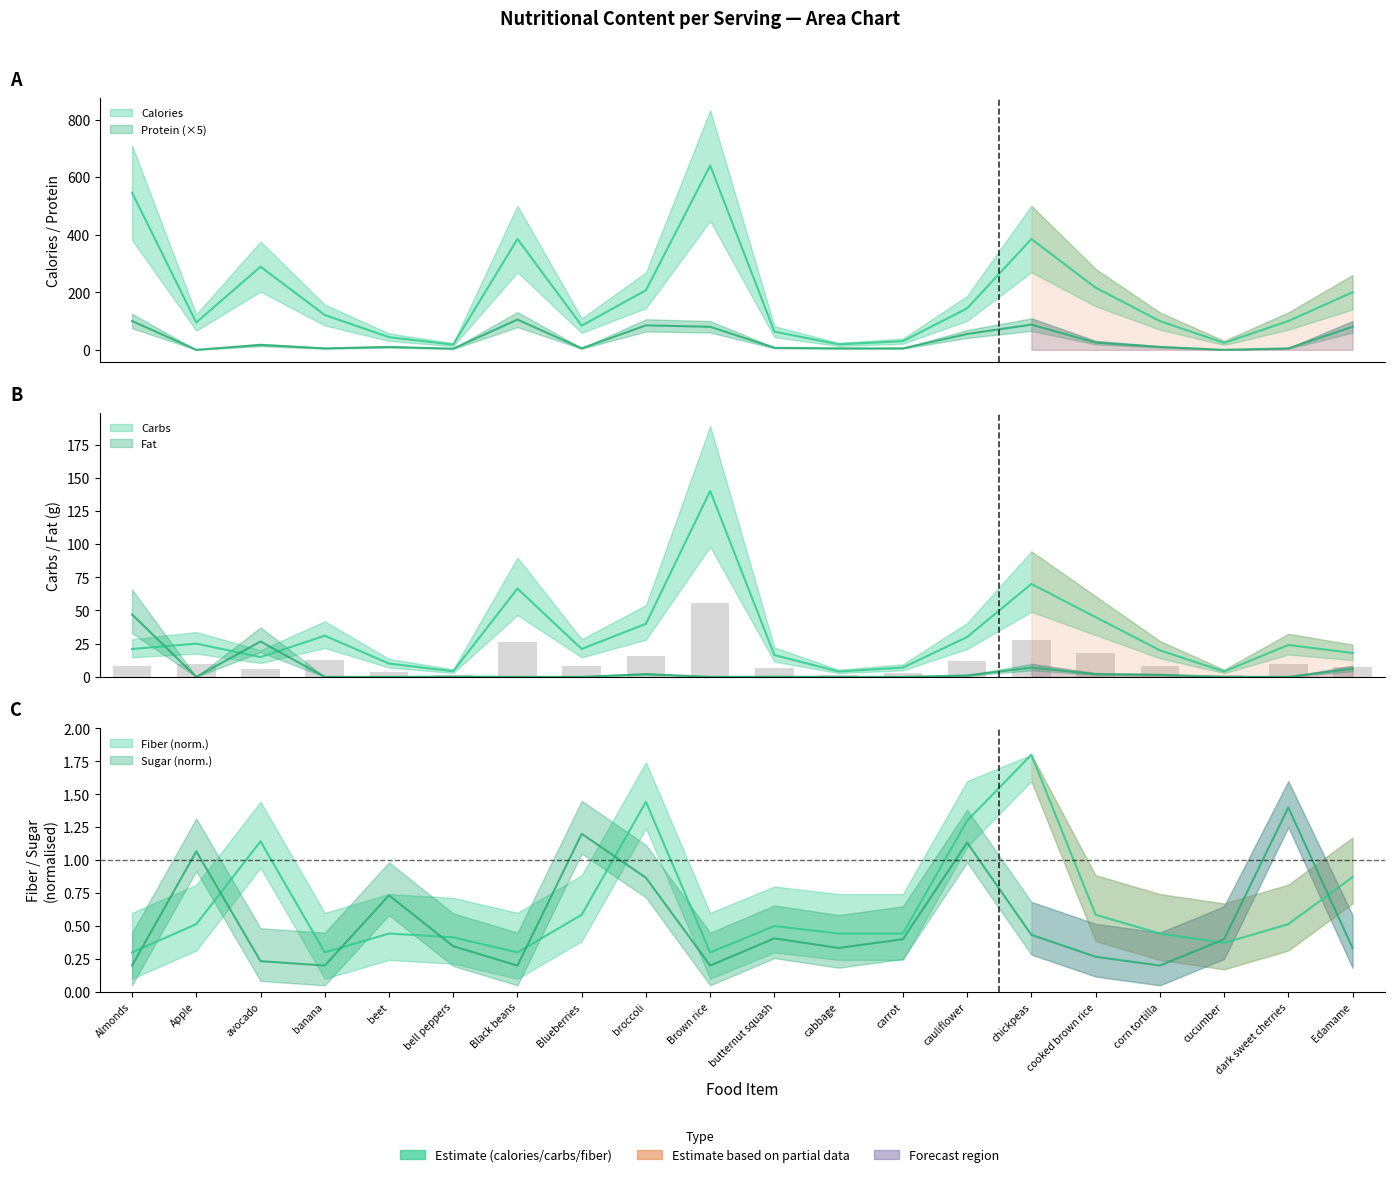

Is the value of Protein at broccoli greater than the value of Calories at dark sweet cherries?

No